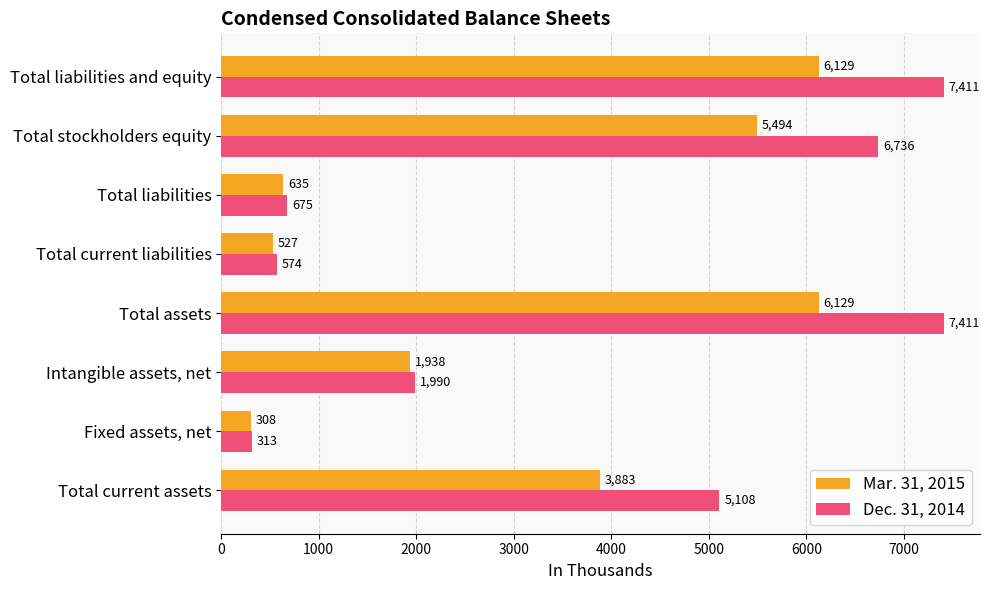

True or false: Dec. 31, 2014 has a value of 5108 at Total current assets.

True